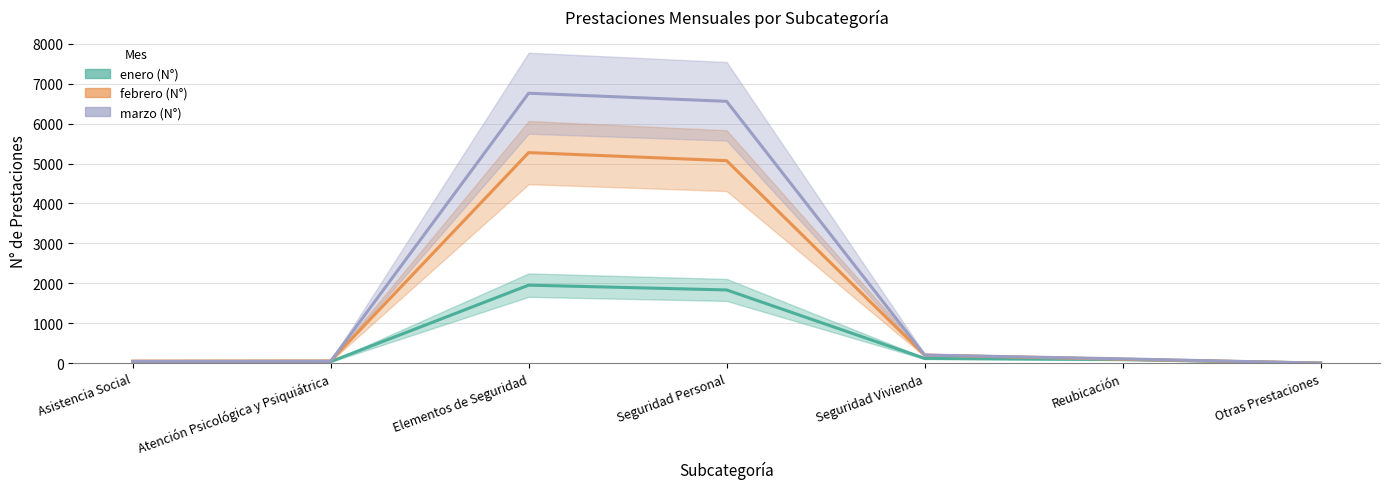

At which label does febrero (N°) first exceed 99?

Elementos de Seguridad